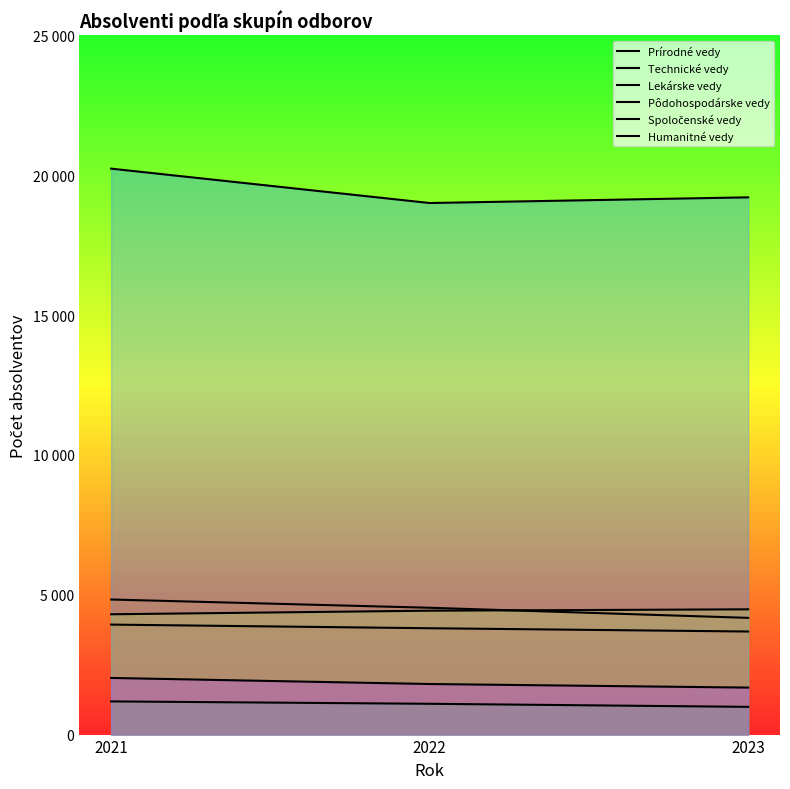

Which series has the largest total across all categories?

Spoločenské vedy